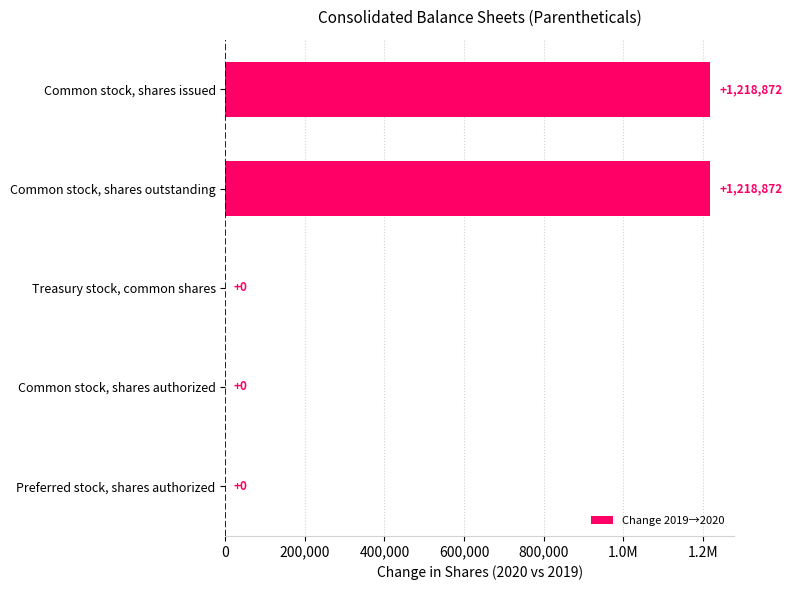

Does the chart contain stacked bars?

No